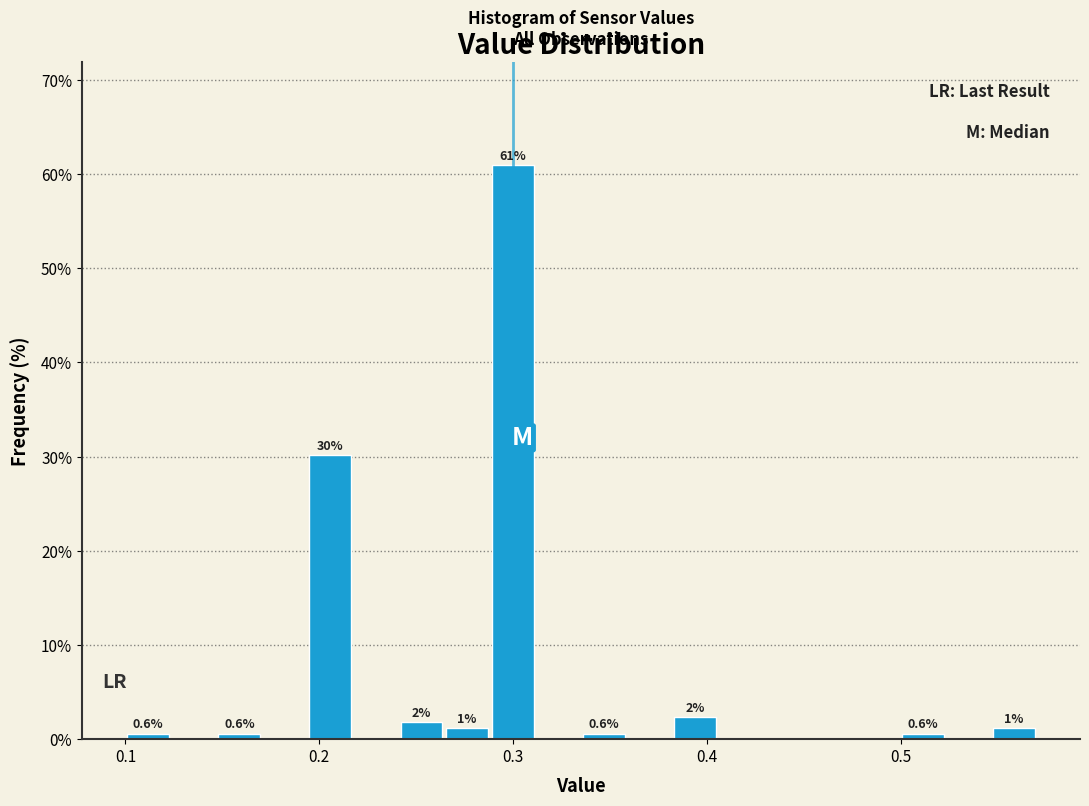

Around what value on the x-axis is the tallest bar? Give the approximate position of its centre, as read against the axis.

0.30